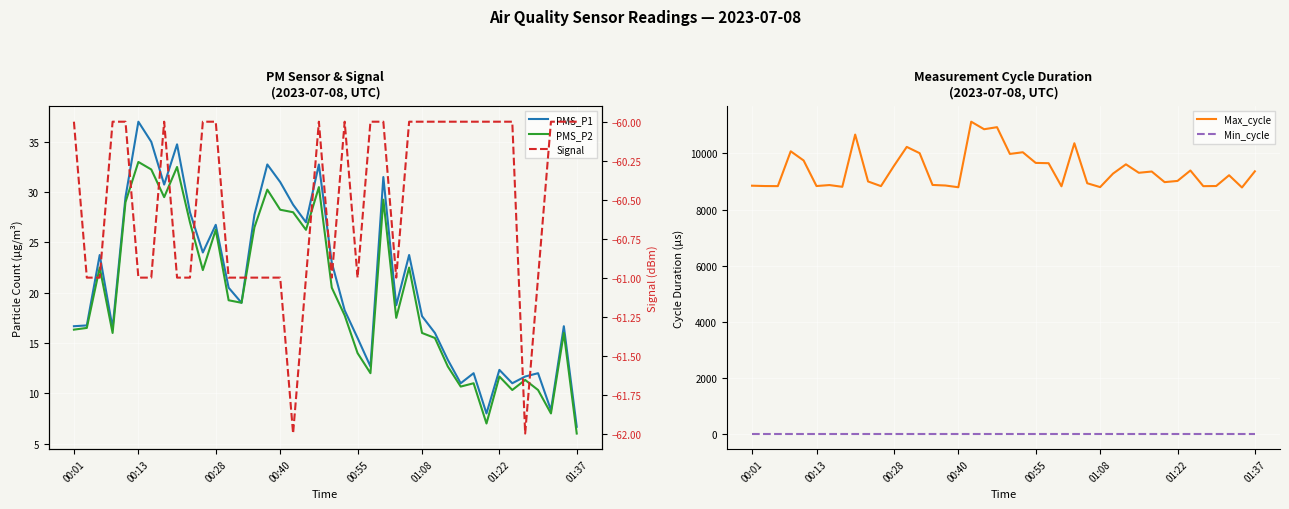

Rank the series at 9 from highest to lowest value.

Max_cycle, PMS_P1, Min_cycle, PMS_P2, Signal